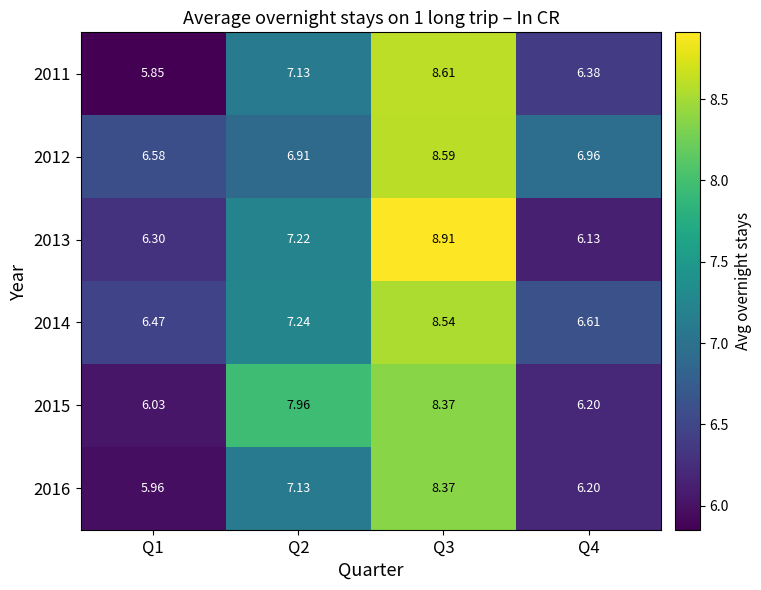

Is the value of 2016 at Q3 greater than the value of 2012 at Q2?

Yes